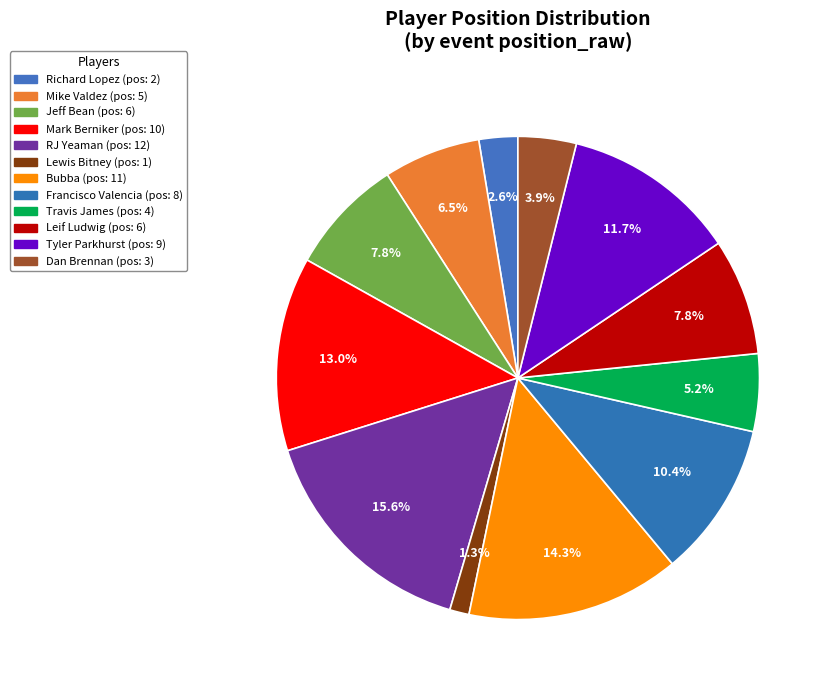

Does any single category account for the majority?

No